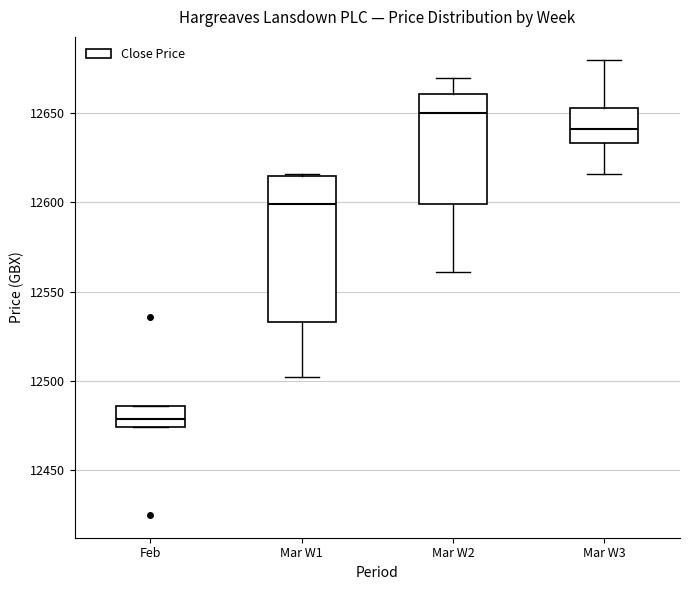

Reading left to right, read every box against the y-axis: the position of its median line, the range the box covers, and the ends of its whiskers. The values are not printed on the chart, so give them approximately, as read against the axis.

Feb: median 12480, box 12475 to 12485, whiskers 12475 to 12485
Mar W1: median 12600, box 12535 to 12615, whiskers 12500 to 12615
Mar W2: median 12650, box 12600 to 12660, whiskers 12560 to 12670
Mar W3: median 12640, box 12635 to 12655, whiskers 12615 to 12680